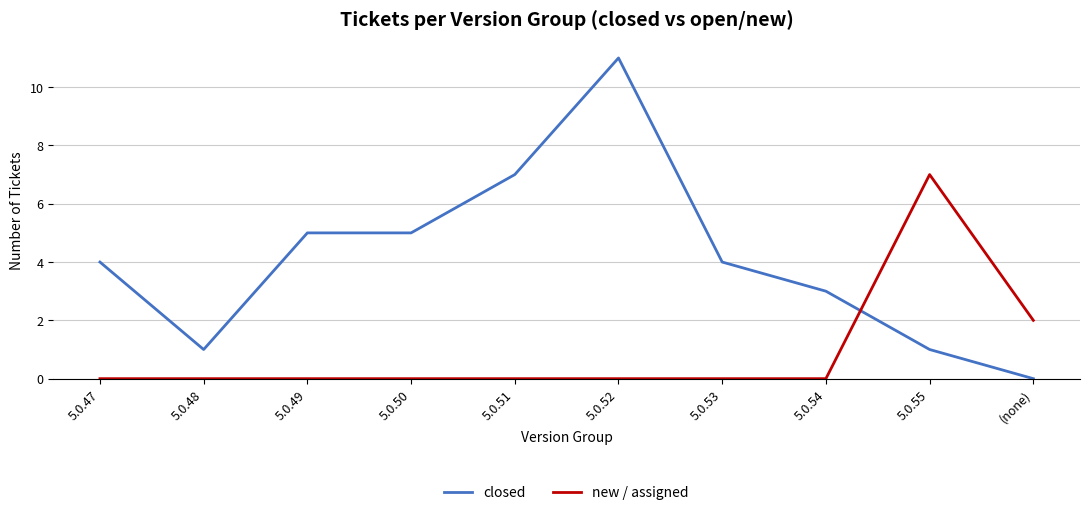

Which category has the highest value across all series?

5.0.52